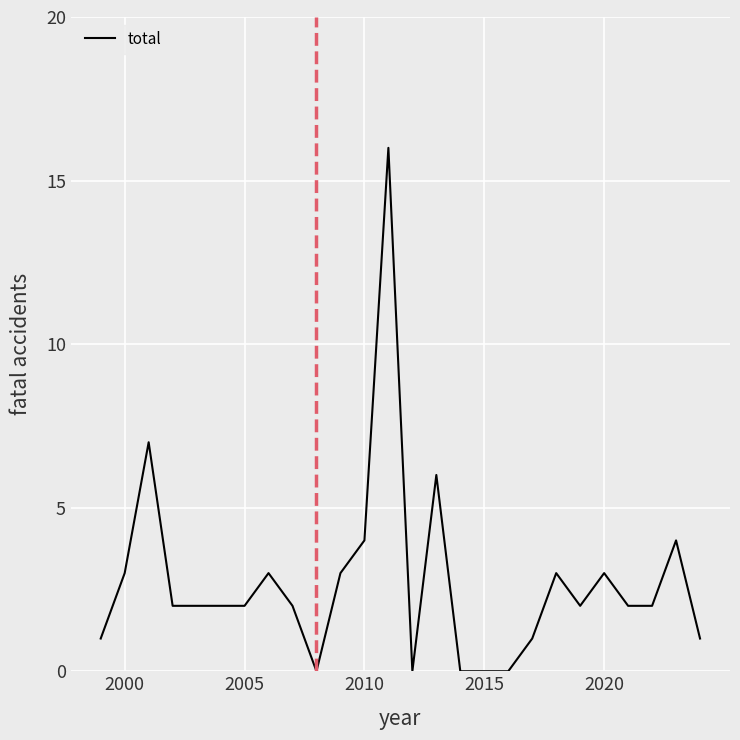

How many series are shown in this chart?

1